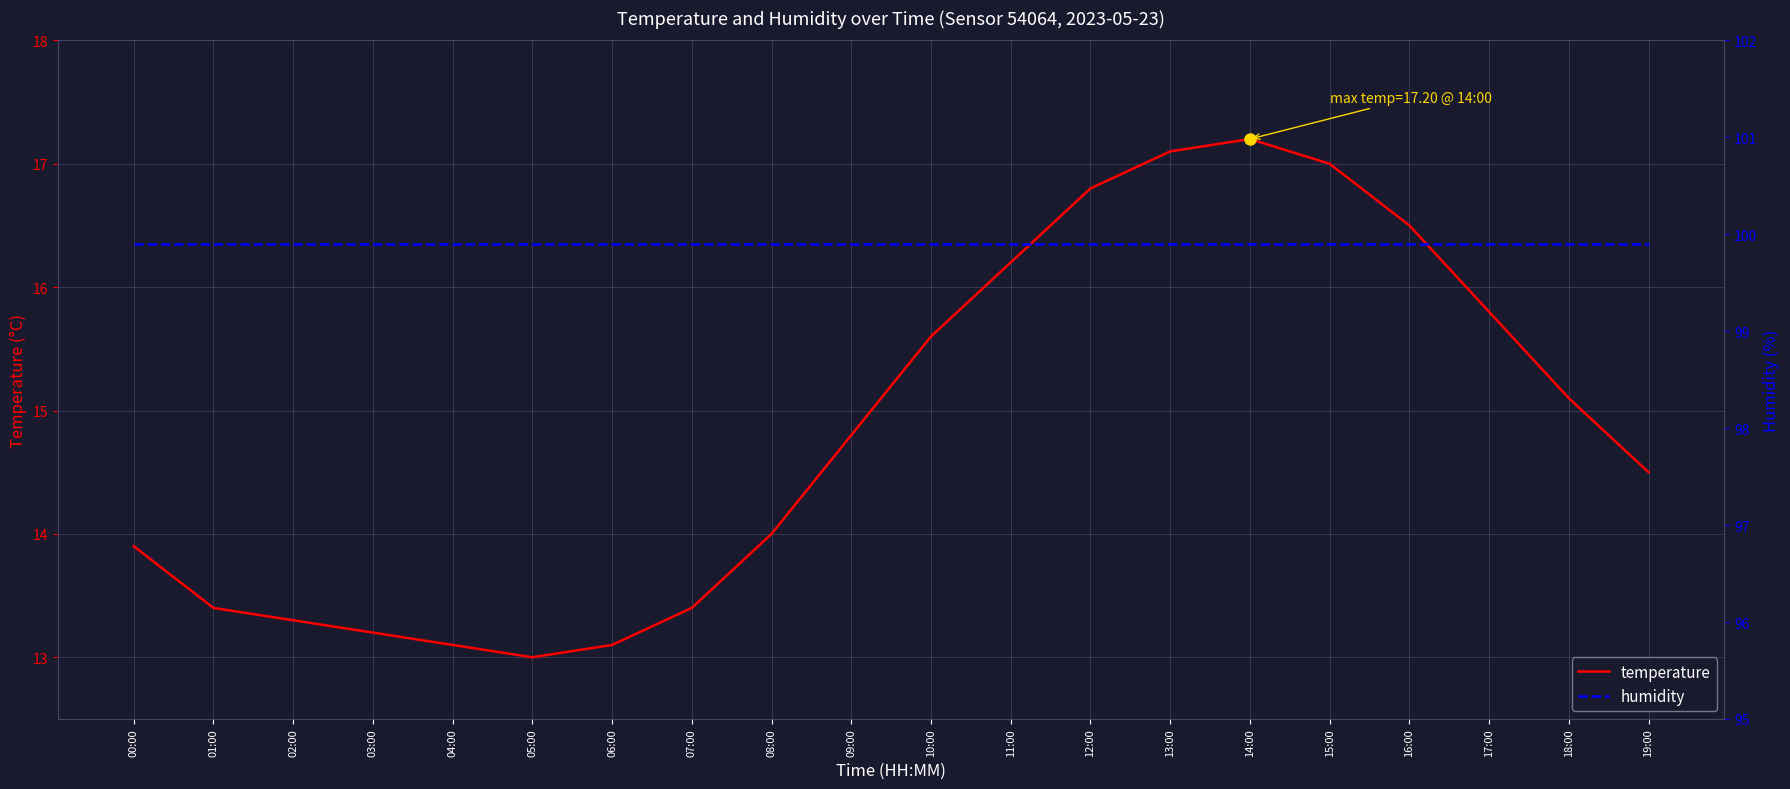

At which category is the sum across all series the highest?

14:00